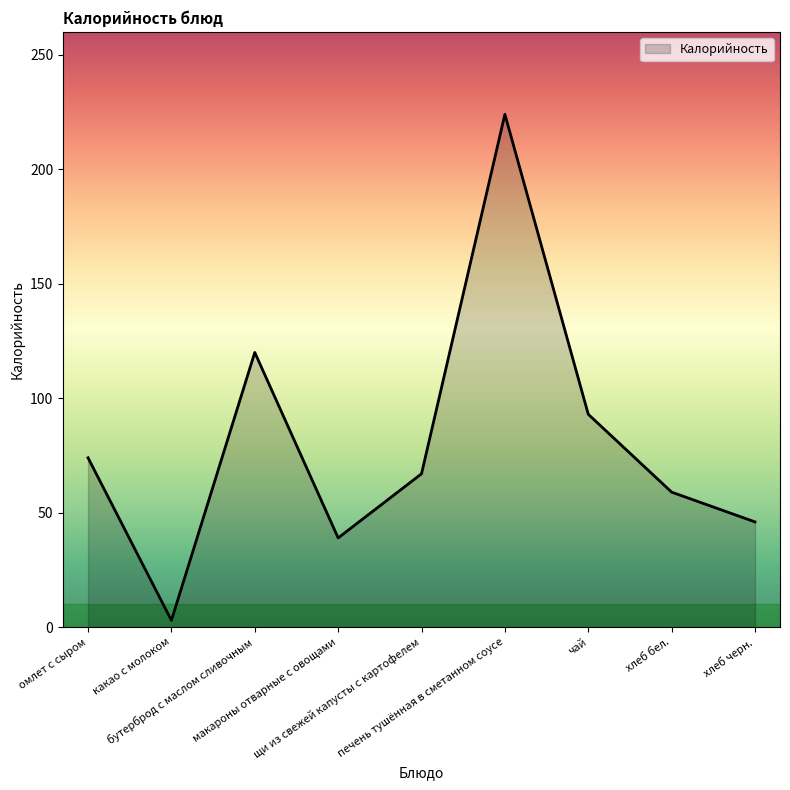

List the labels in order of value, smallest first.

какао с молоком, макароны отварные с овощами, хлеб черн., хлеб бел., щи из свежей капусты с картофелем, омлет с сыром, чай, бутерброд с маслом сливочным, печень тушённая в сметанном соусе